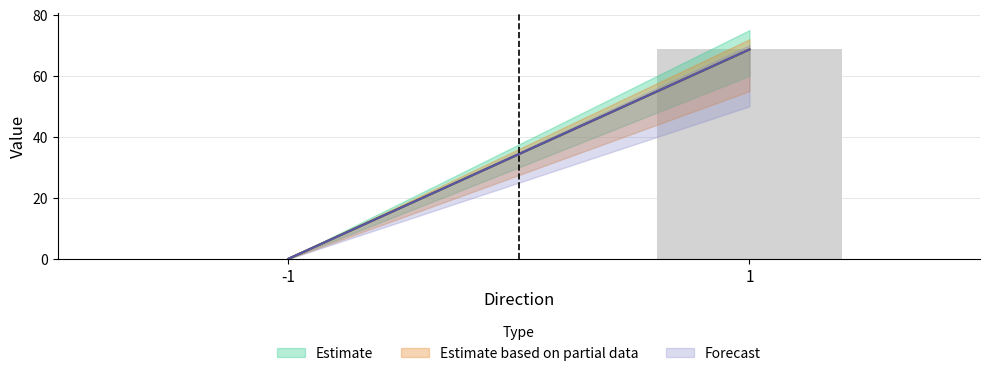

What value does the data have at 1?

68.6